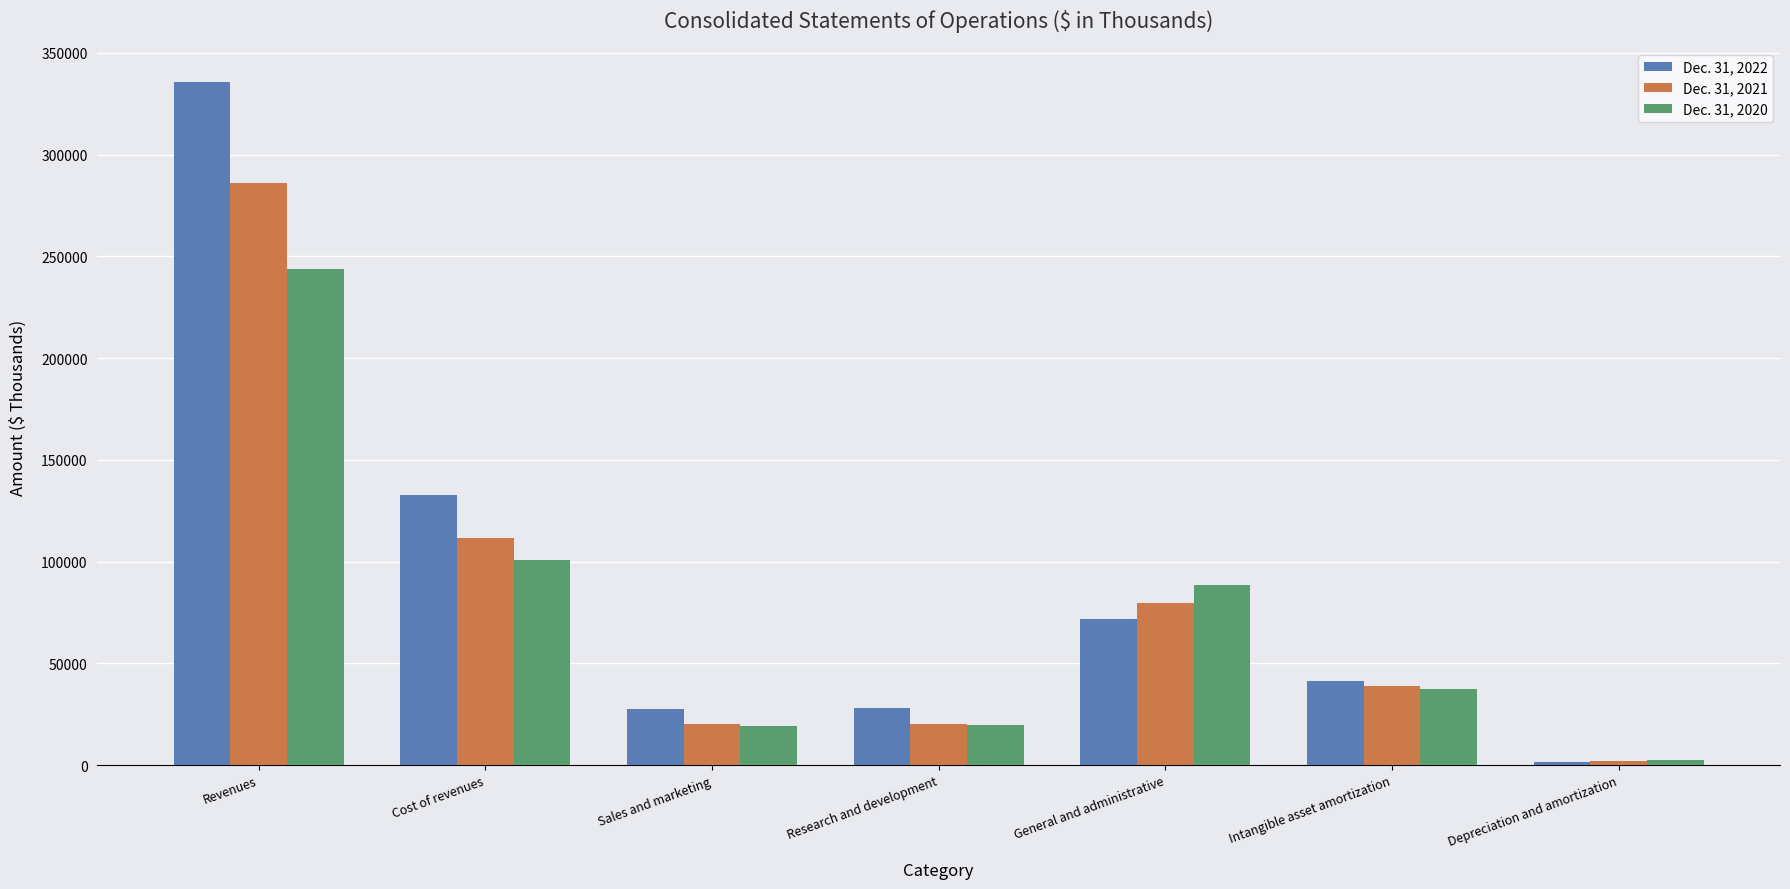

What is the average value of the Dec. 31, 2021 series?

79804